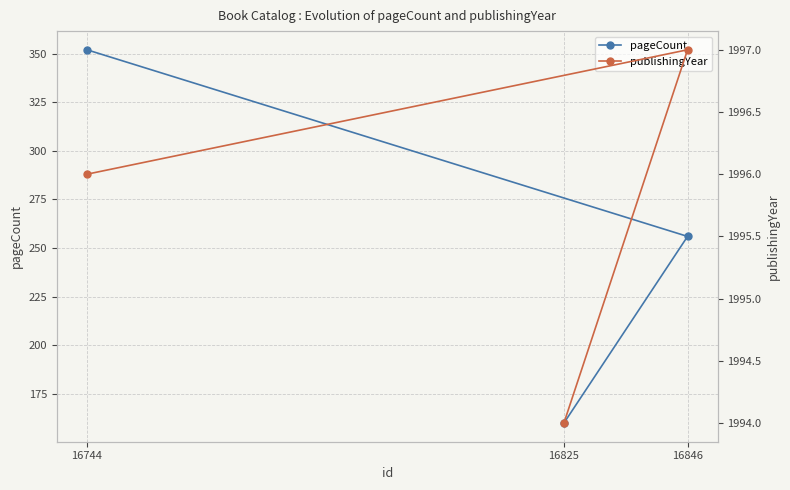

Reading left to right, extract all data points from this chart.

pageCount: 352	256	160
publishingYear: 1996	1997	1994